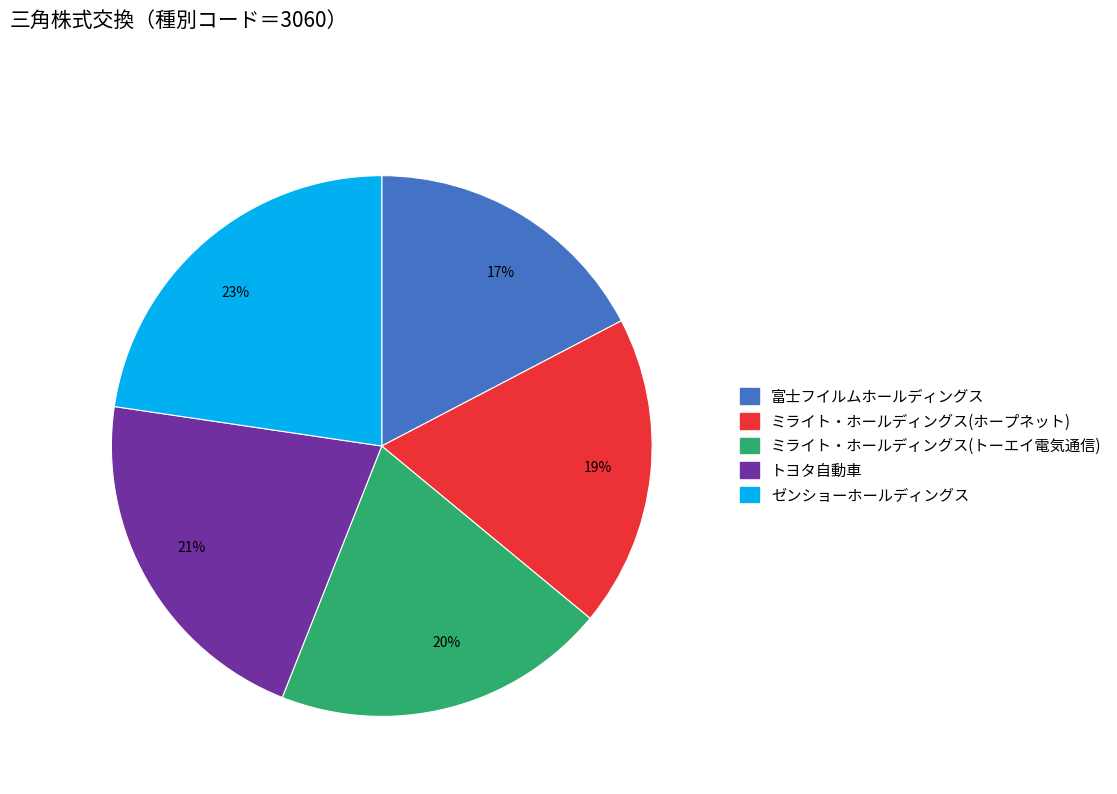

Is there a majority slice in this chart?

No